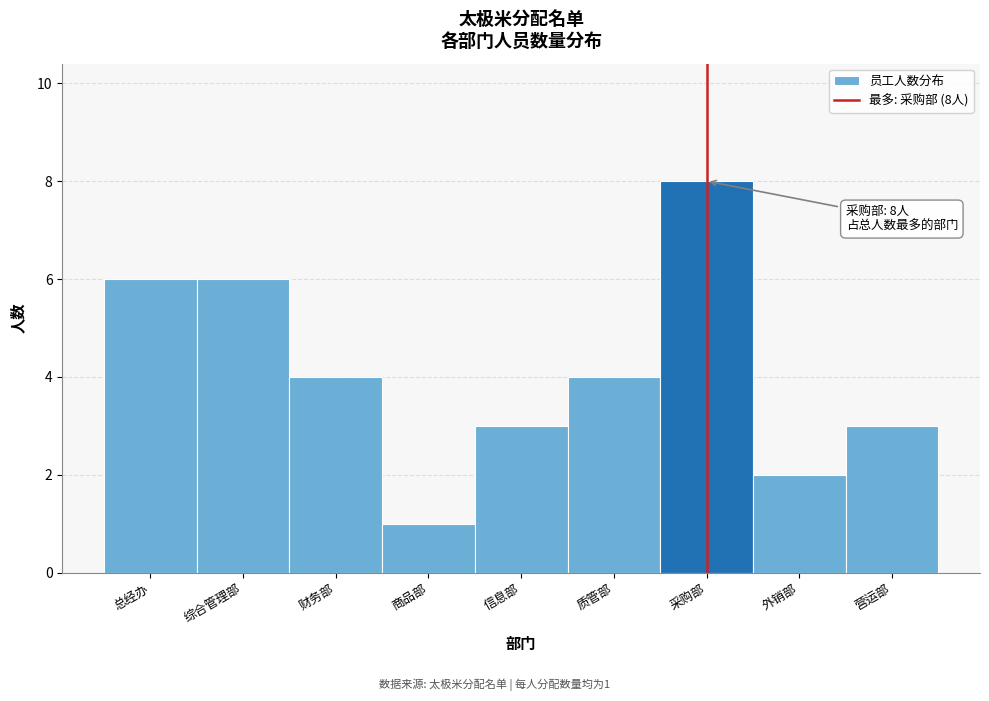

Reading right to left, extract all data points from this chart.

3	2	8	4	3	1	4	6	6